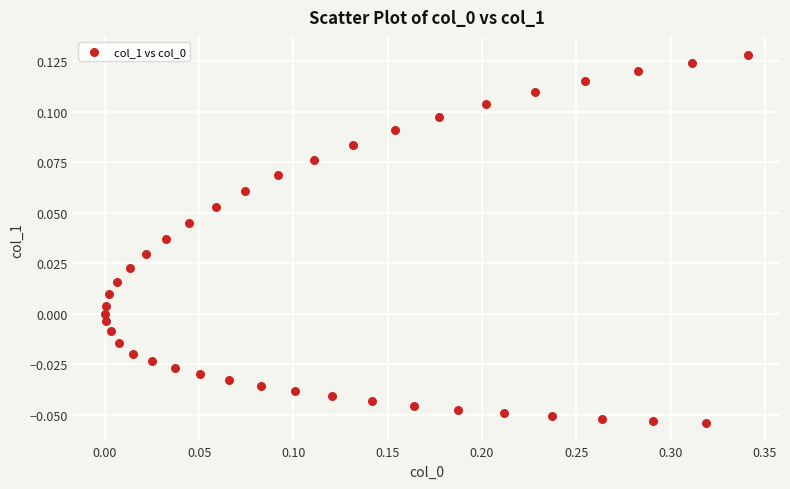

What is the range of X values (max minus min)?

0.3